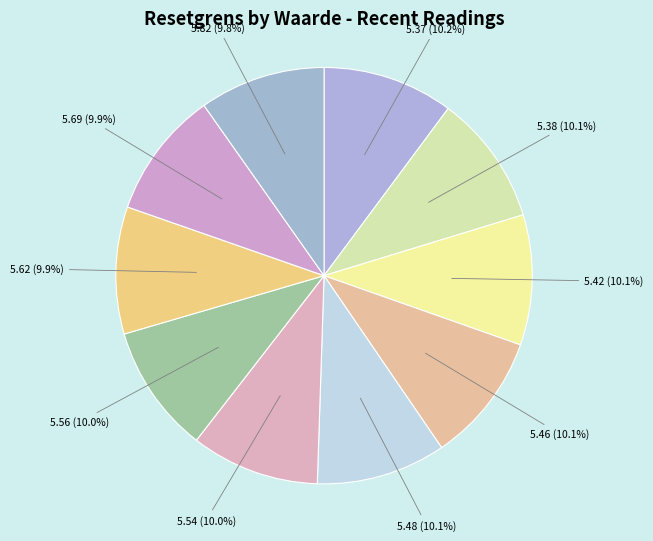

Approximately how many times larger is the value at 5.69 (9.9%) compared to 5.48 (10.1%)?

1.0